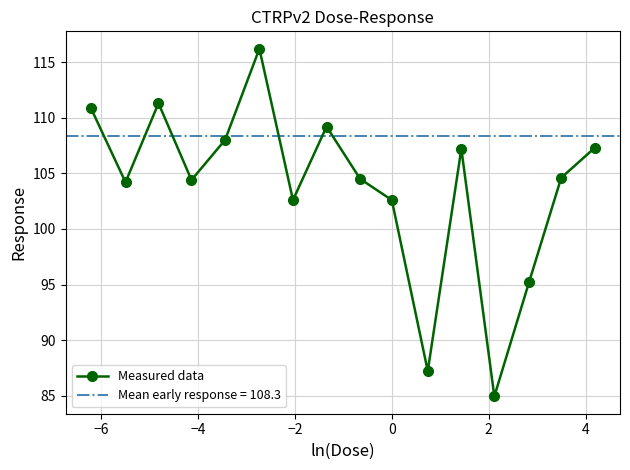

What is the value of the Measured data point at the 5th from the left?

108.0